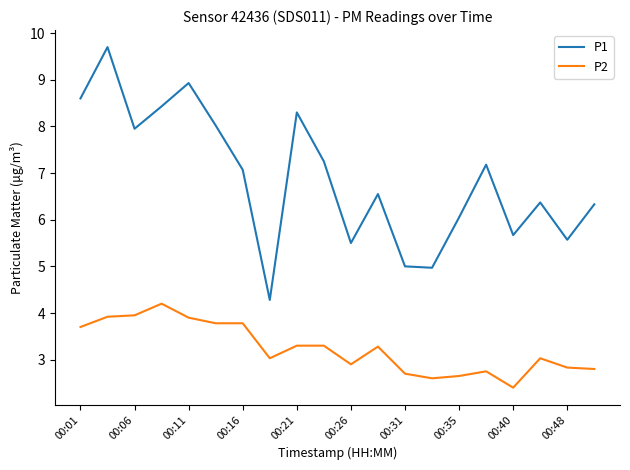

What is the highest value of the P1 series?

9.7